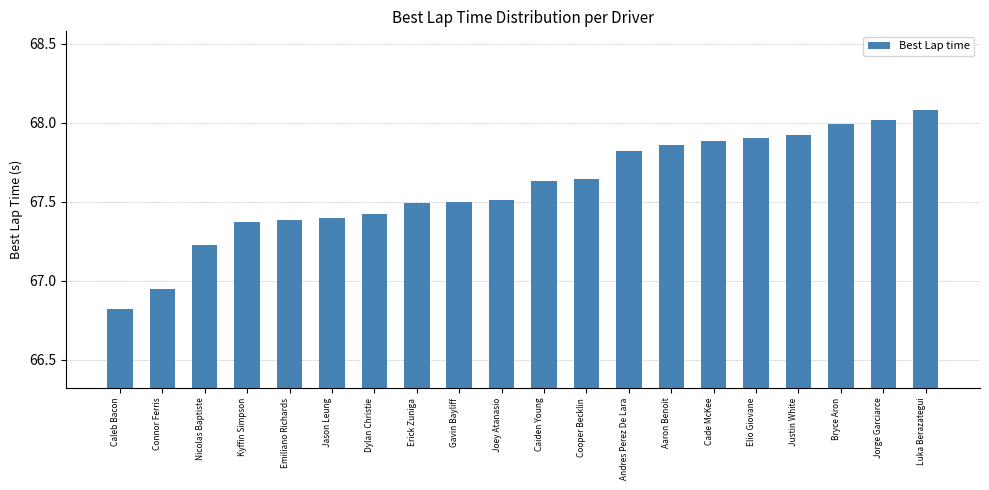

What is the approximate value at Andres Perez De Lara?

67.8